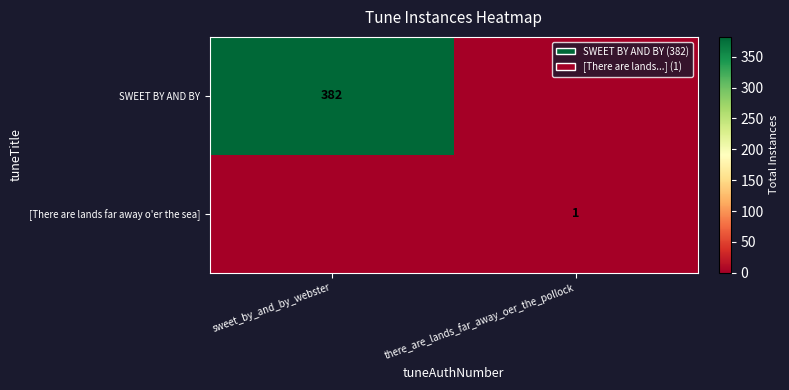

True or false: SWEET BY AND BY has a value of 382 at sweet_by_and_by_webster.

True